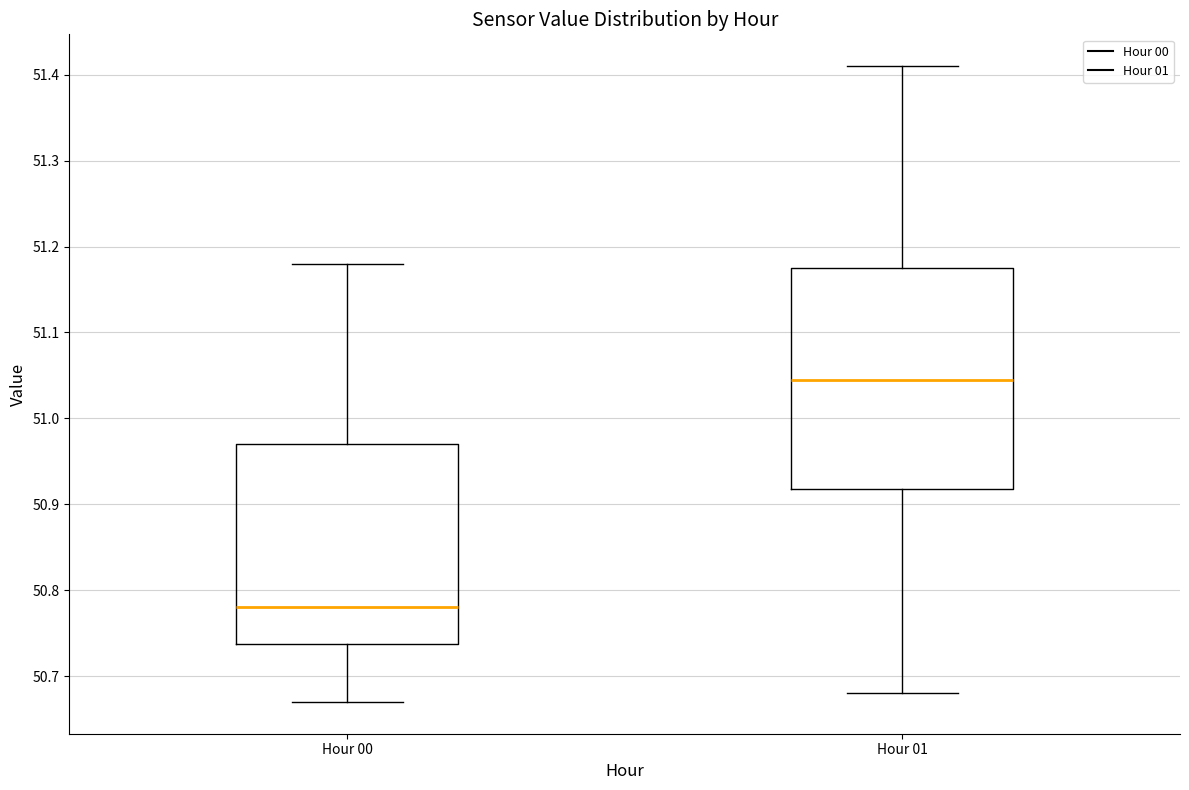

Comparing the boxes themselves (not the whiskers), which one is the tallest?

Hour 01